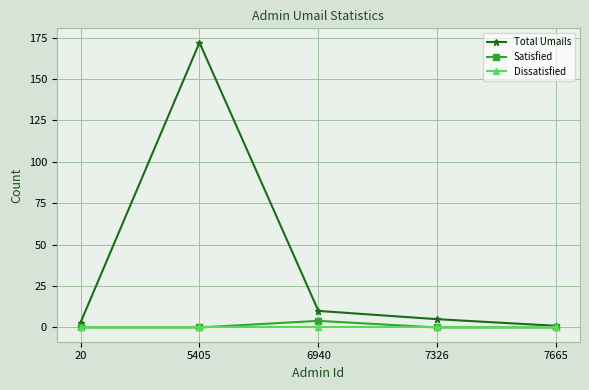

Which series has the largest range (max minus min)?

Total Umails